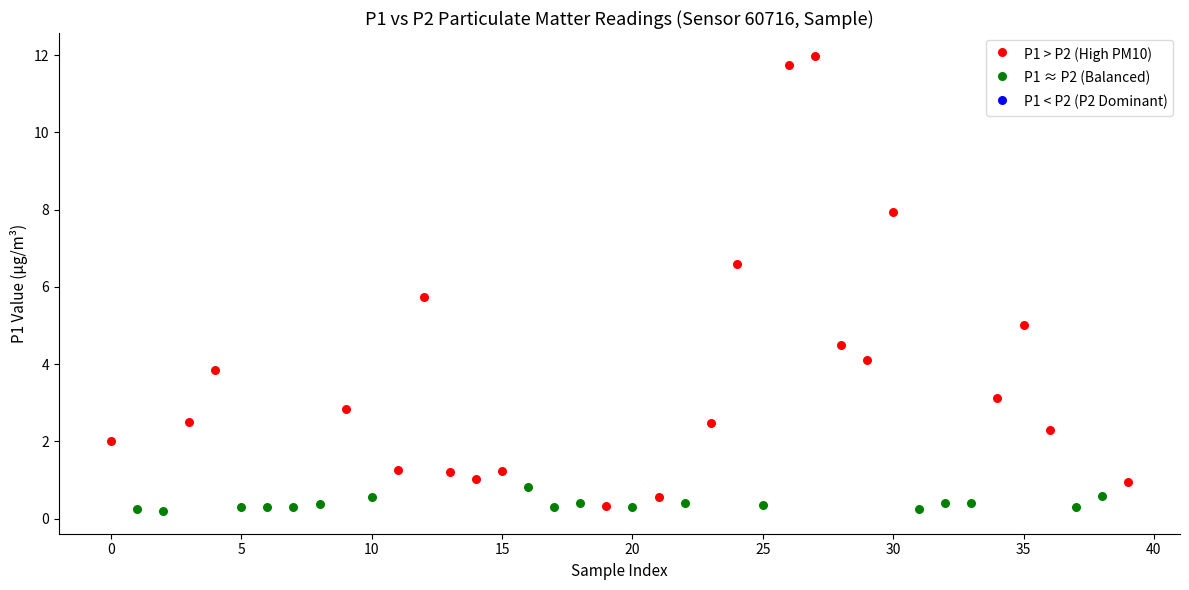

Which series has the largest Y range (max minus min)?

P1 > P2 (High PM10)